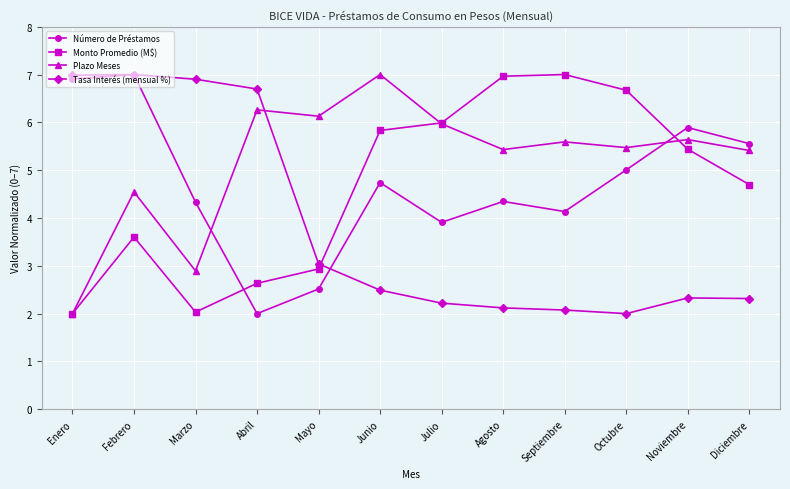

Which series ends up on top after the final intersection of Tasa Interés (mensual %) and Monto Promedio (M$)?

Monto Promedio (M$)